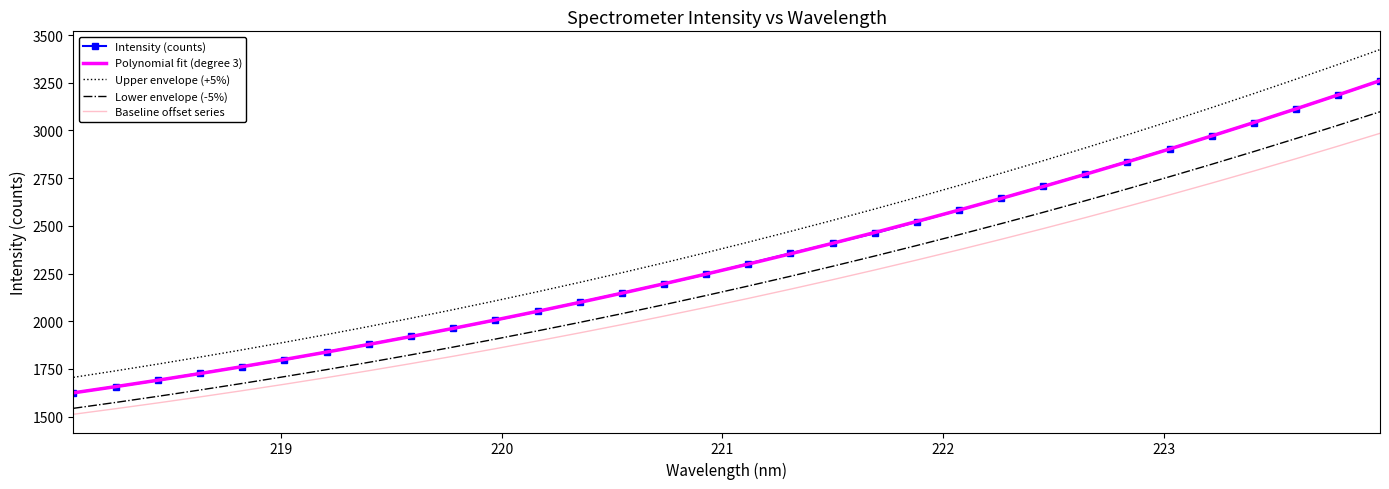

What is the greatest value displayed?

3424.3